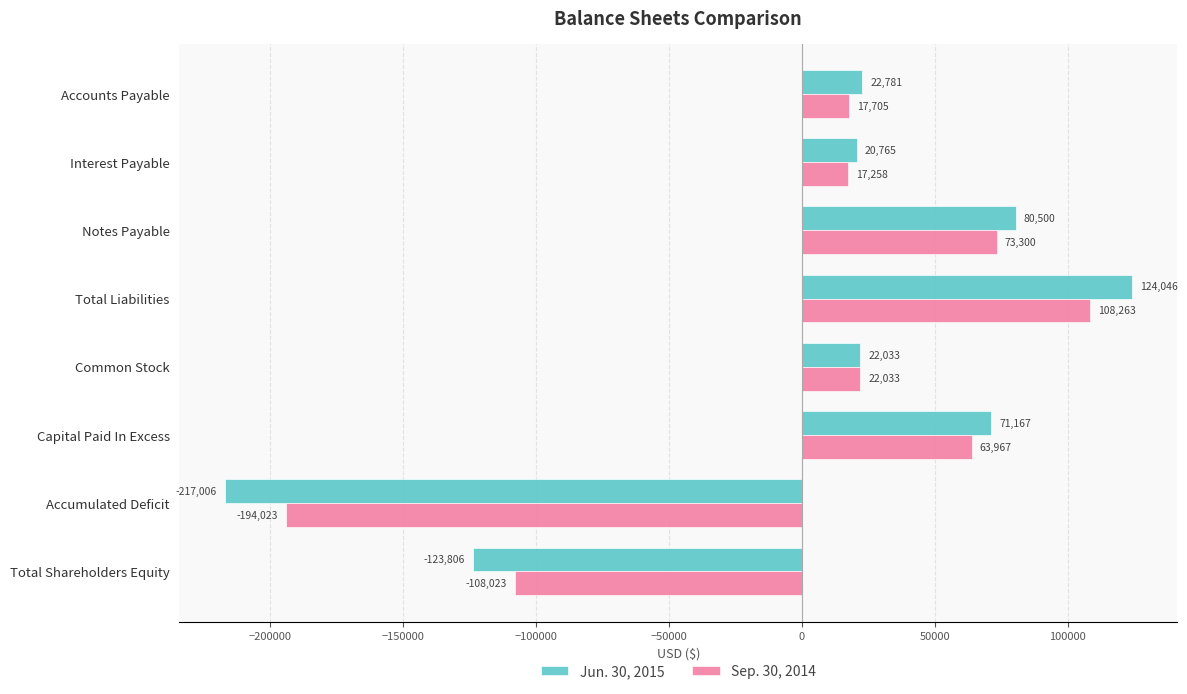

How many series are shown in this chart?

2